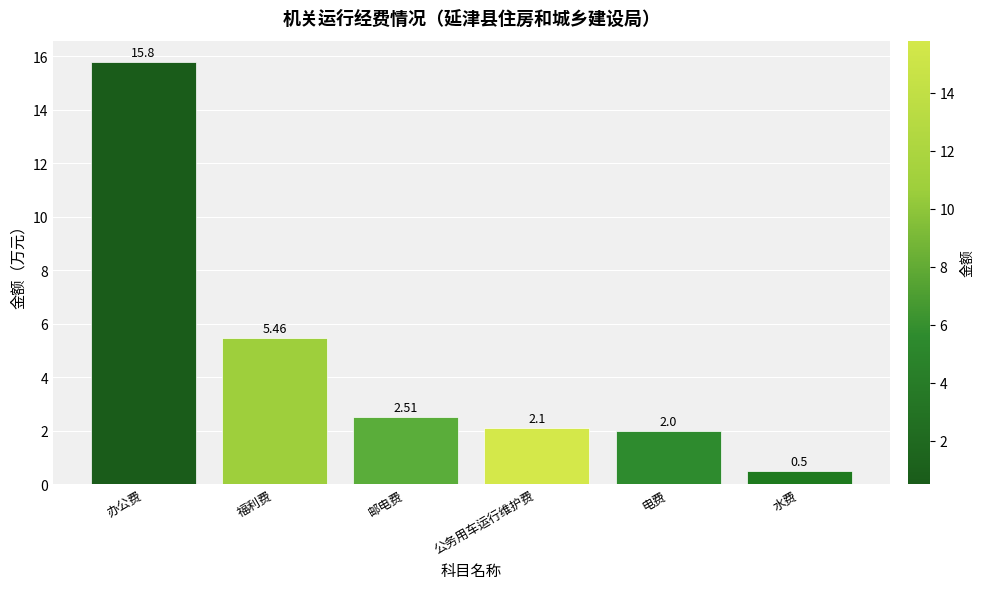

What is the change in value from 办公费 to 邮电费?

-13.3